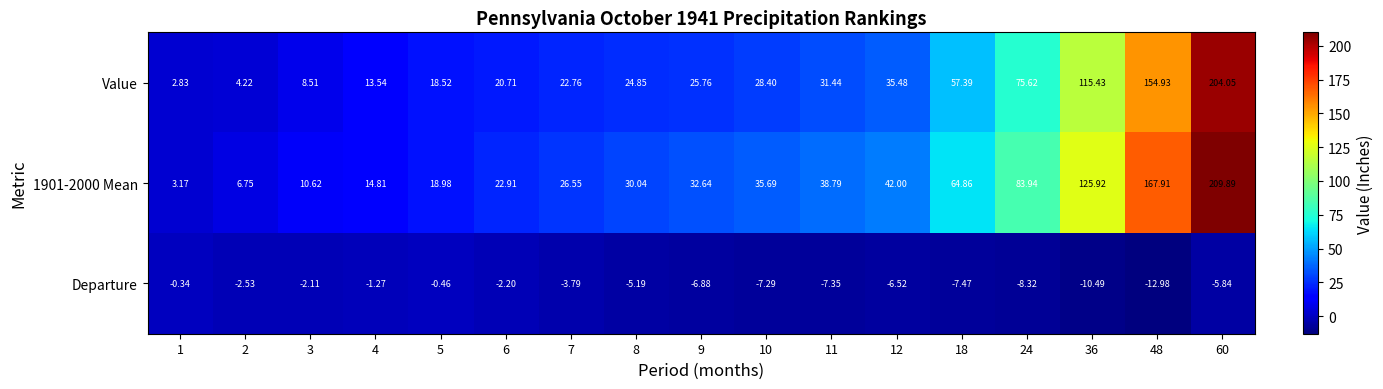

What is the minimum value shown in the chart?

-13.0